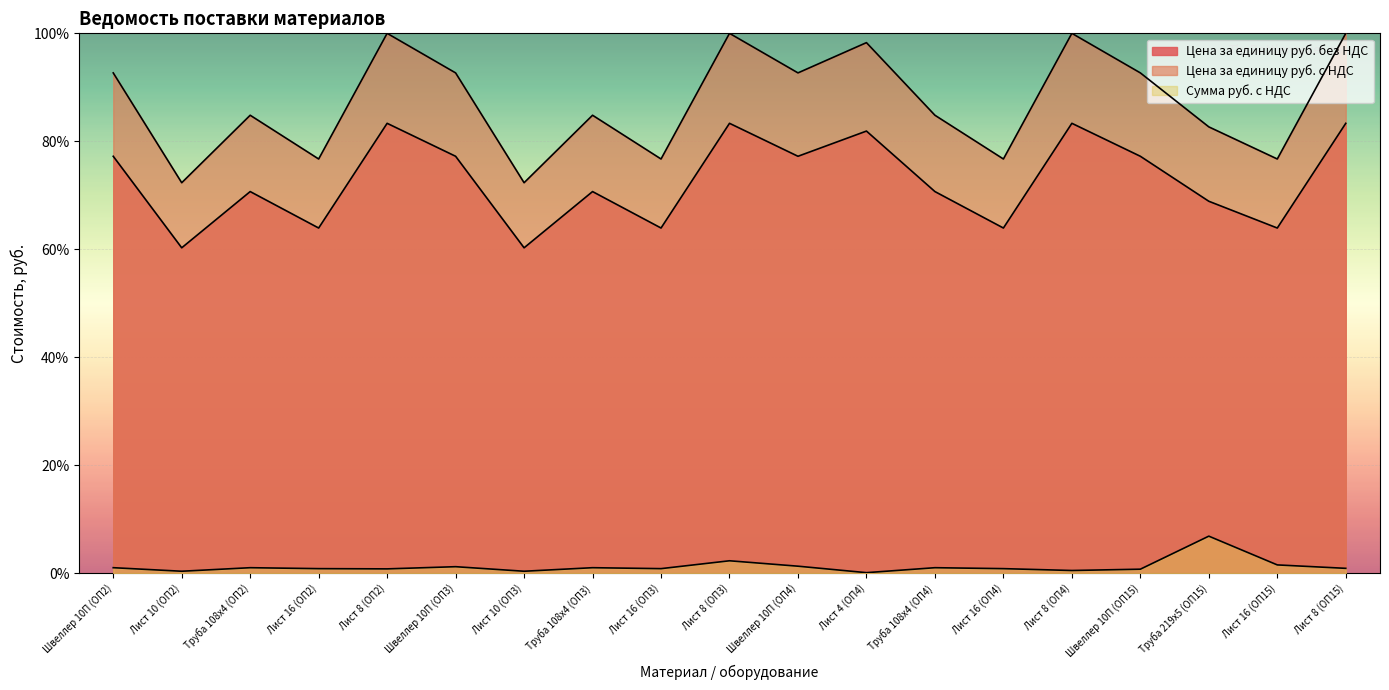

What is the difference between the highest and lowest values at Труба 108х4 (ОП4)?

83.8